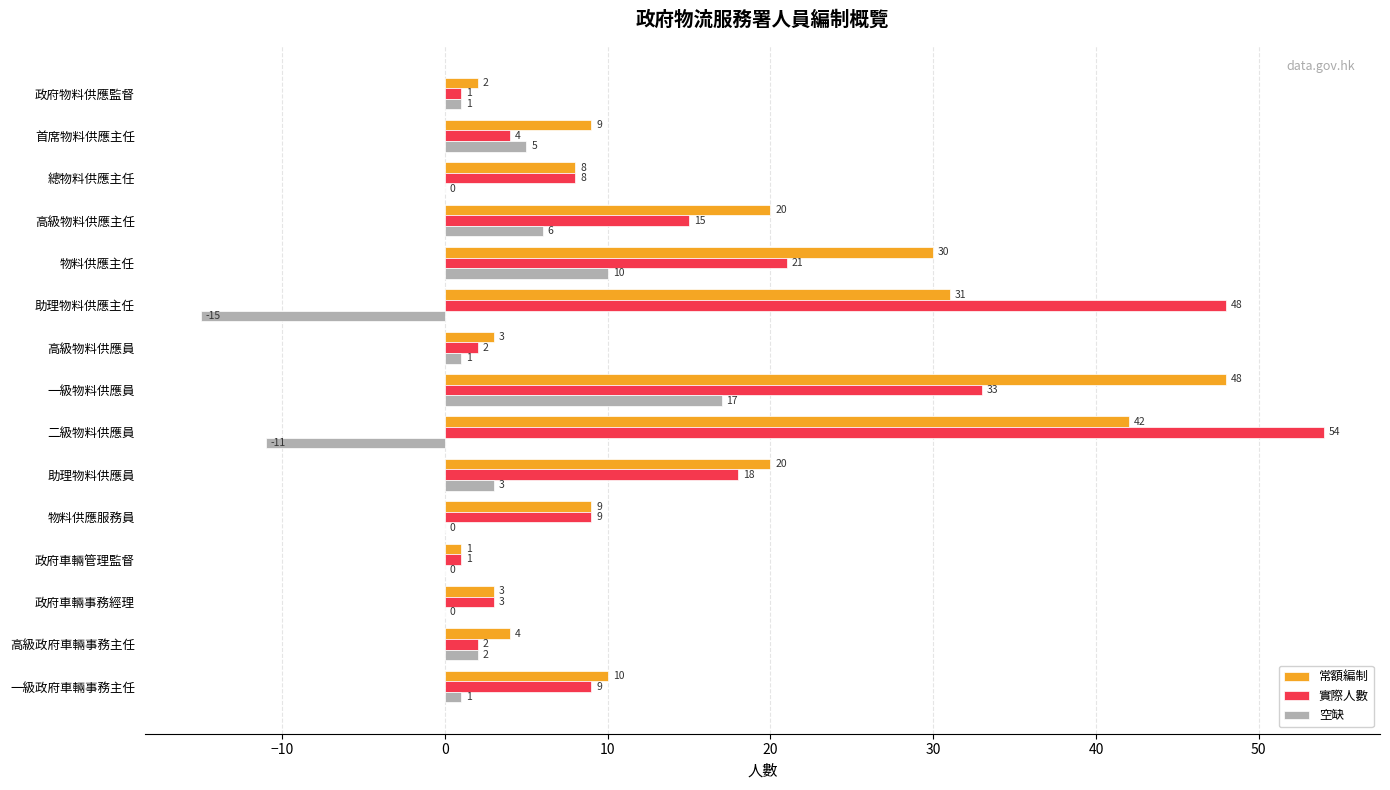

What is the highest value of the 空缺 series?

17